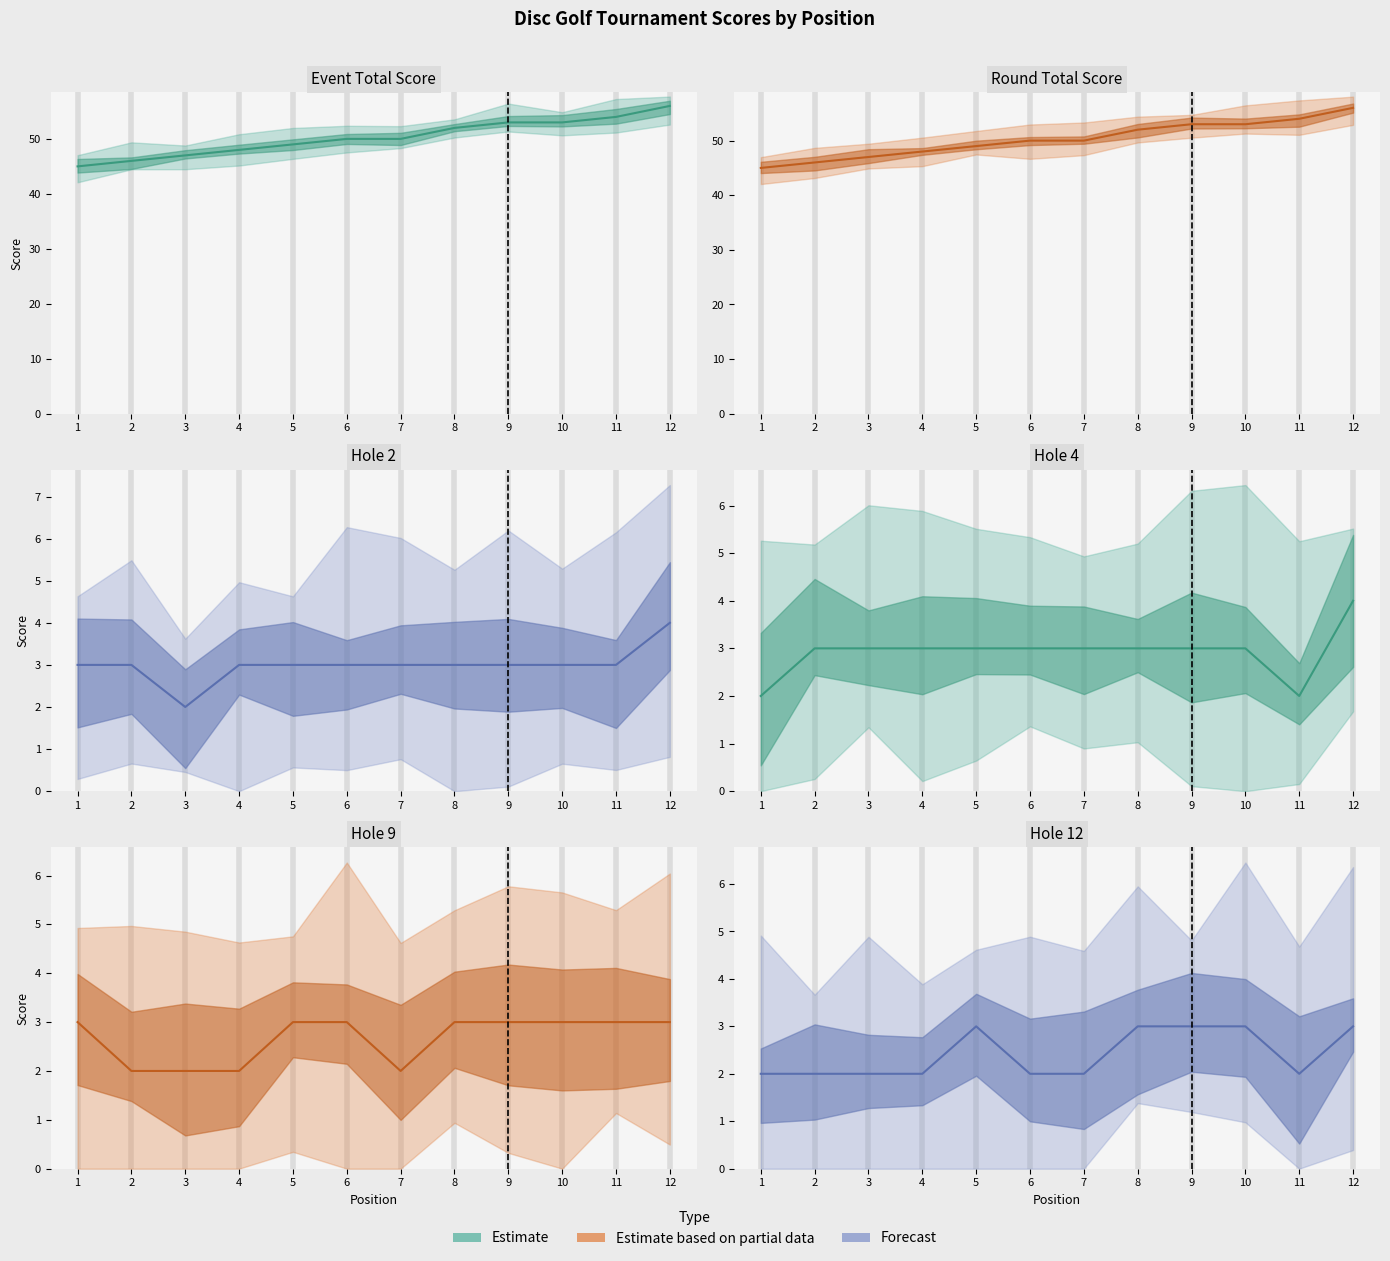

What is the total value across all series at 5?

110